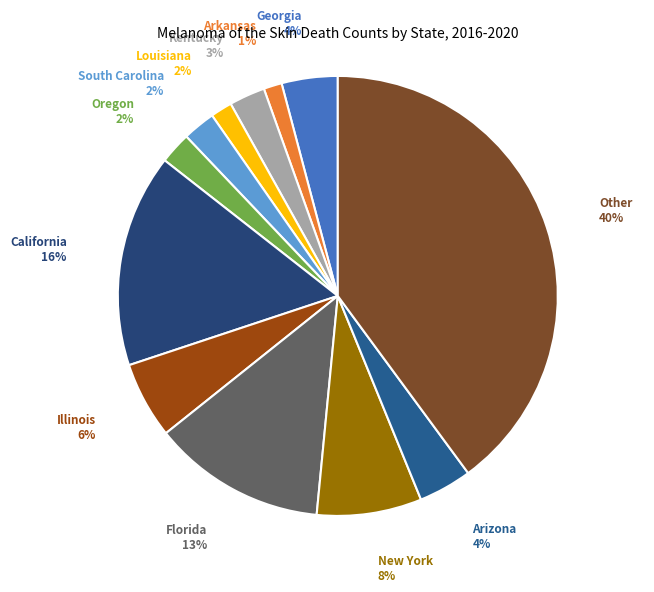

Which has a higher value, New York or Georgia?

New York